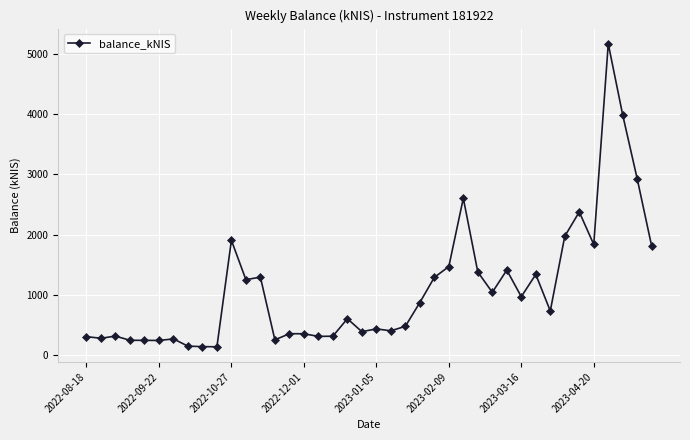

What is the minimum value shown in the chart?

137.5